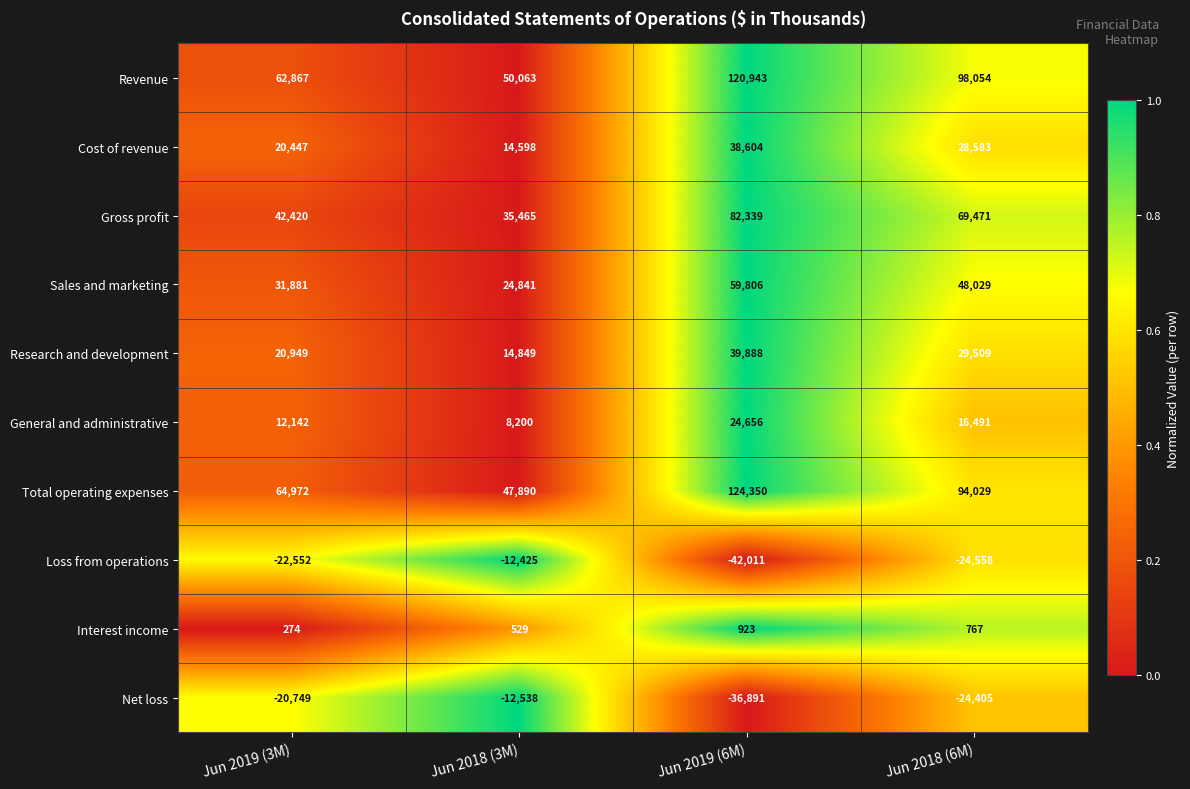

What is the maximum value shown in the chart?

124350